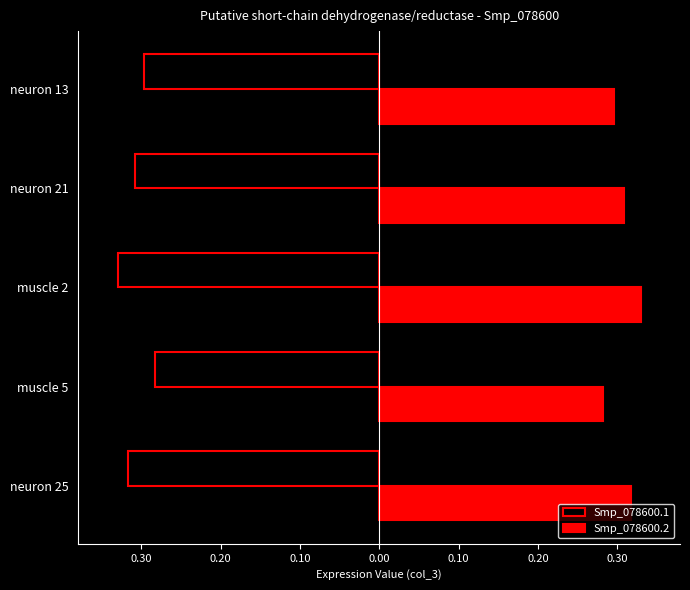

What are all the series names shown in the legend?

Smp_078600.1, Smp_078600.2